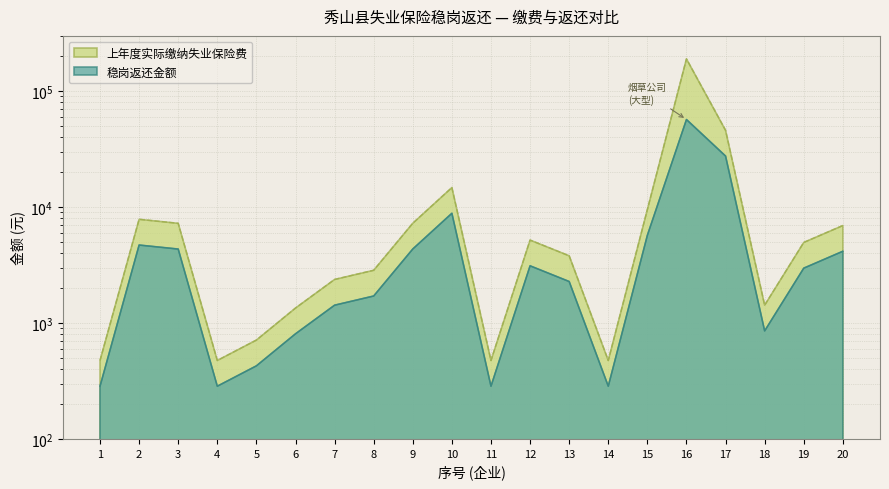

Reading right to left, list all the values displayed in this chart.

上年度实际缴纳失业保险费: 6931.1	4954.8	1424.9	45947.2	189871.4	9524.5	475.0	3799.7	5191.6	475.0	14741.3	7253.9	2849.8	2374.8	1345.7	712.4	475.0	7243.6	7844.0	475.0
稳岗返还金额: 4159.0	2973.0	855.0	27568.0	56961.0	5715.0	285.0	2280.0	3115.0	285.0	8845.0	4352.0	1710.0	1425.0	807.0	427.0	285.0	4346.0	4706.0	285.0